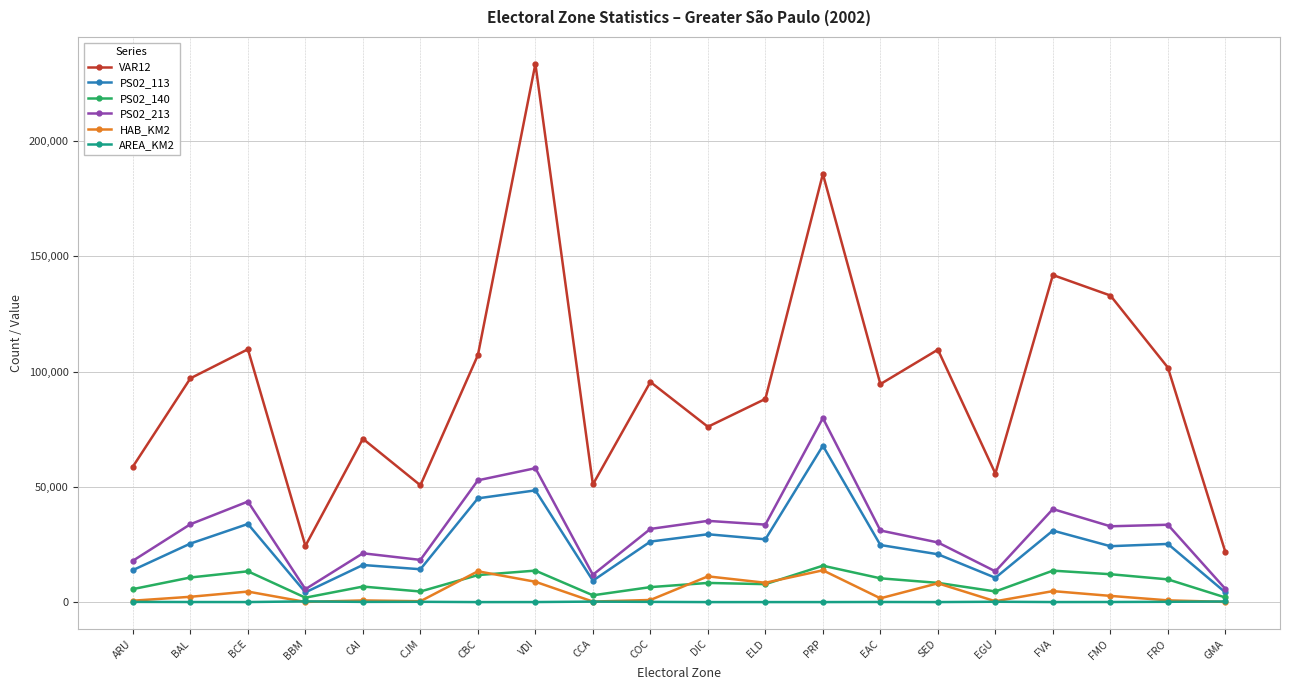

Is the value of VAR12 at GMA greater than the value of PS02_140 at GMA?

Yes